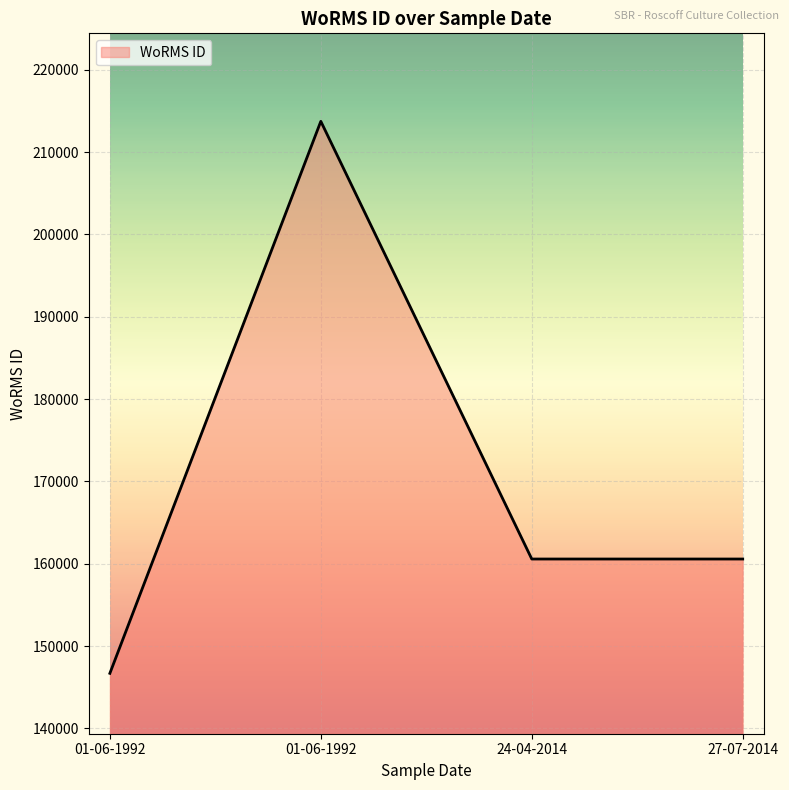

At which label is the value closest to 180209?

24-04-2014